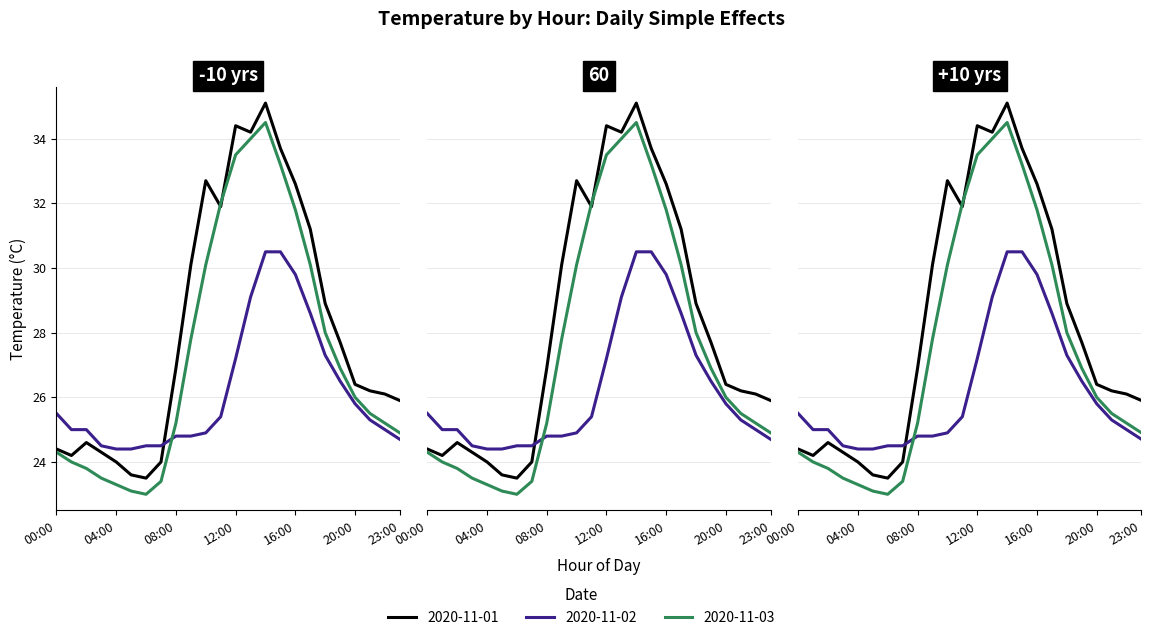

How many distinct data groups are displayed?

3